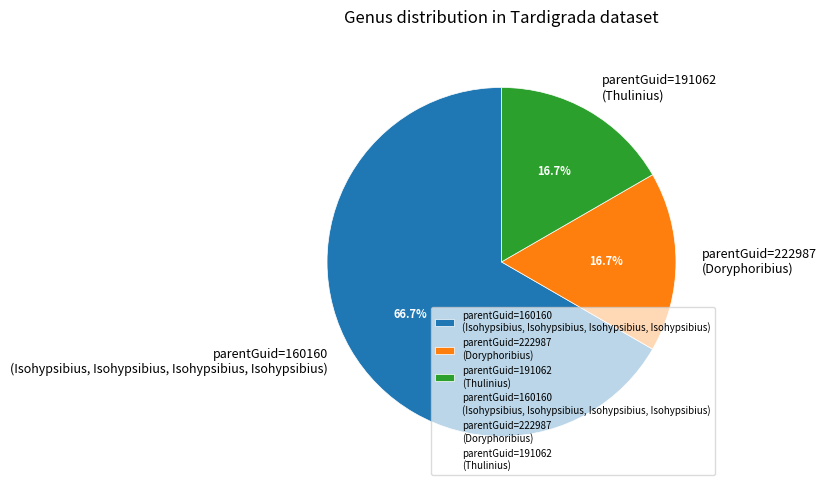

Which has a higher value, parentGuid=222987 (Doryphoribius) or parentGuid=160160 (Isohypsibius, Isohypsibius, Isohypsibius, Isohypsibius)?

parentGuid=160160 (Isohypsibius, Isohypsibius, Isohypsibius, Isohypsibius)